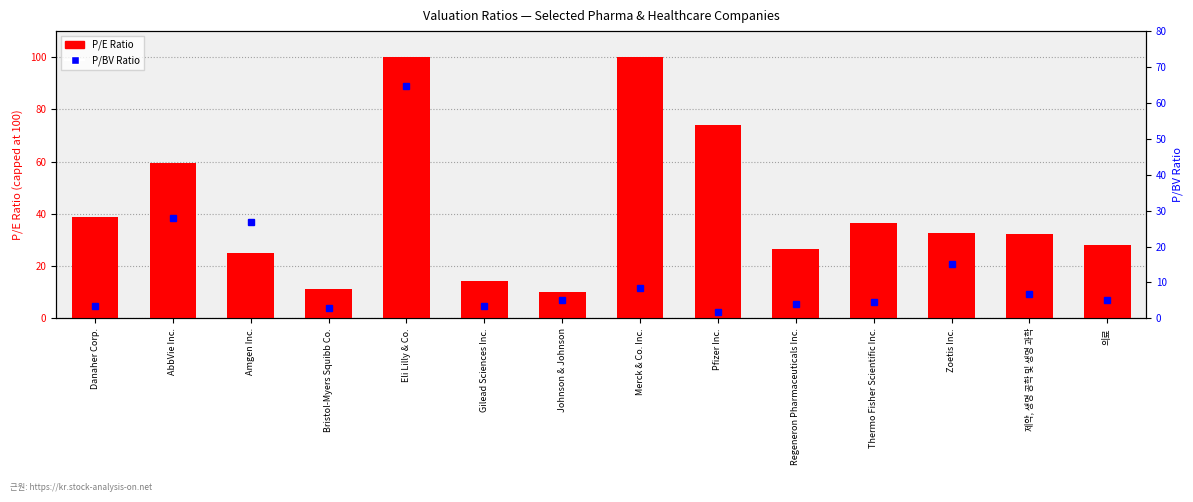

Rank the categories by P/E Ratio value from highest to lowest.

Eli Lilly & Co., Merck & Co. Inc., Pfizer Inc., AbbVie Inc., Danaher Corp., Thermo Fisher Scientific Inc., Zoetis Inc., 제약, 생명 공학 및 생명 과학, 의료, Regeneron Pharmaceuticals Inc., Amgen Inc., Gilead Sciences Inc., Bristol-Myers Squibb Co., Johnson & Johnson